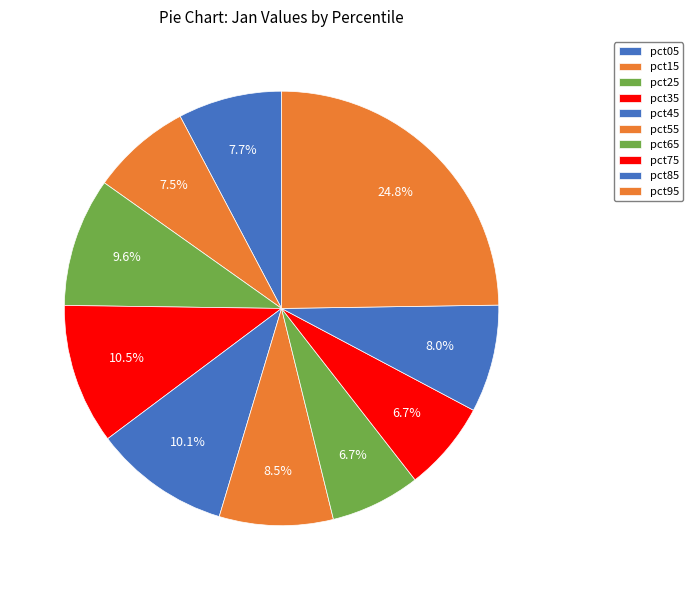

Count the number of slices in the pie.

10